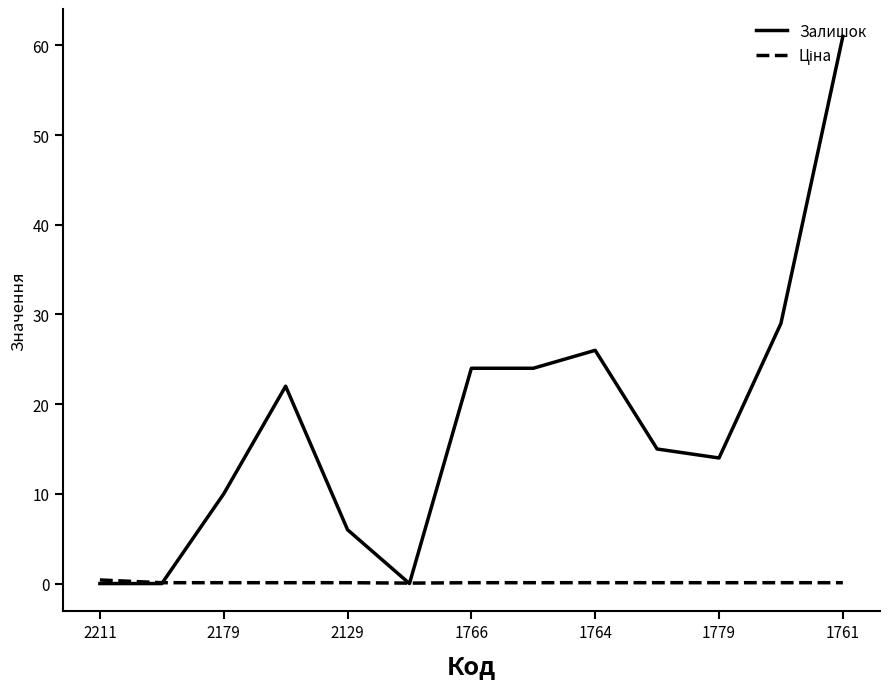

Which series has the largest range (max minus min)?

Залишок